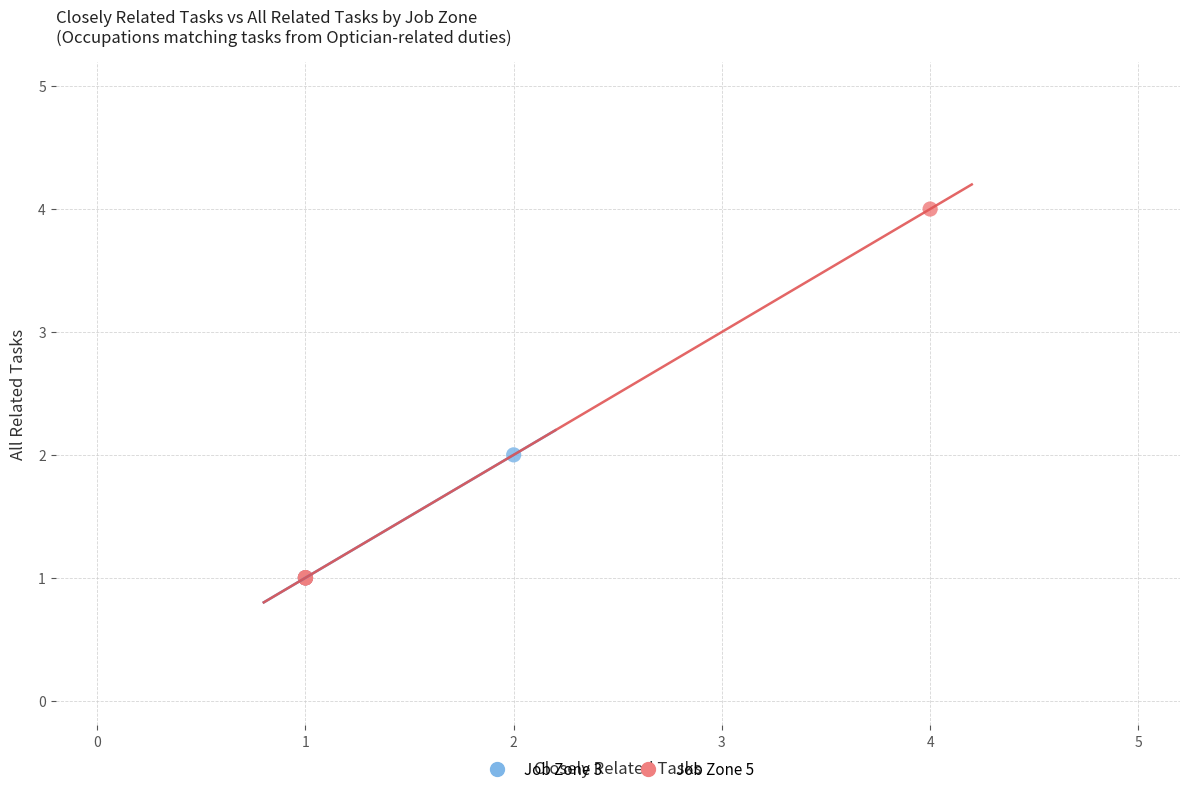

Which series has the widest spread of Y values?

Job Zone 5